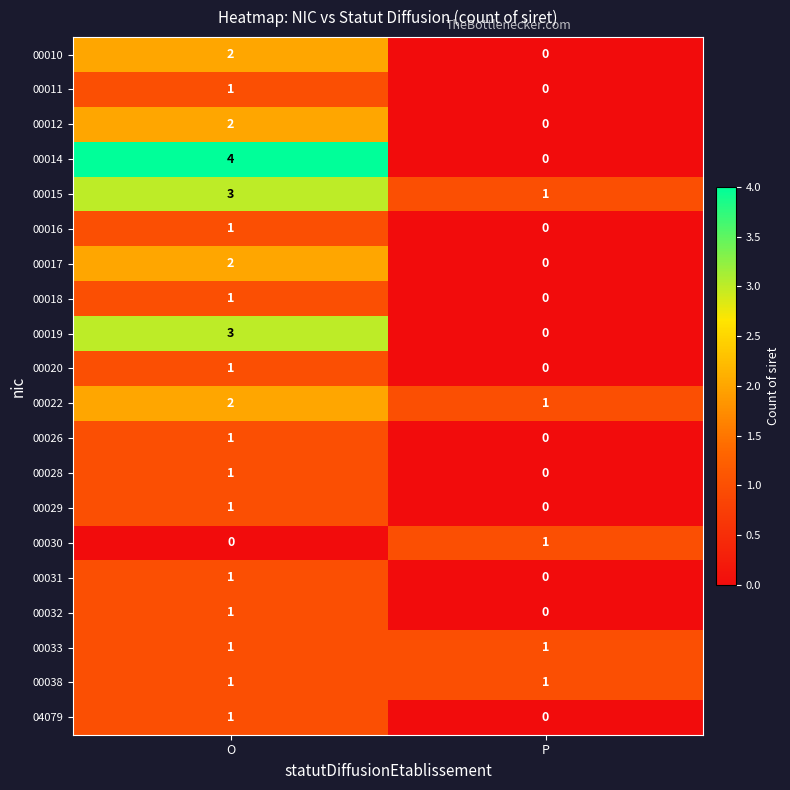

Rank the categories by 00022 value from highest to lowest.

O, P